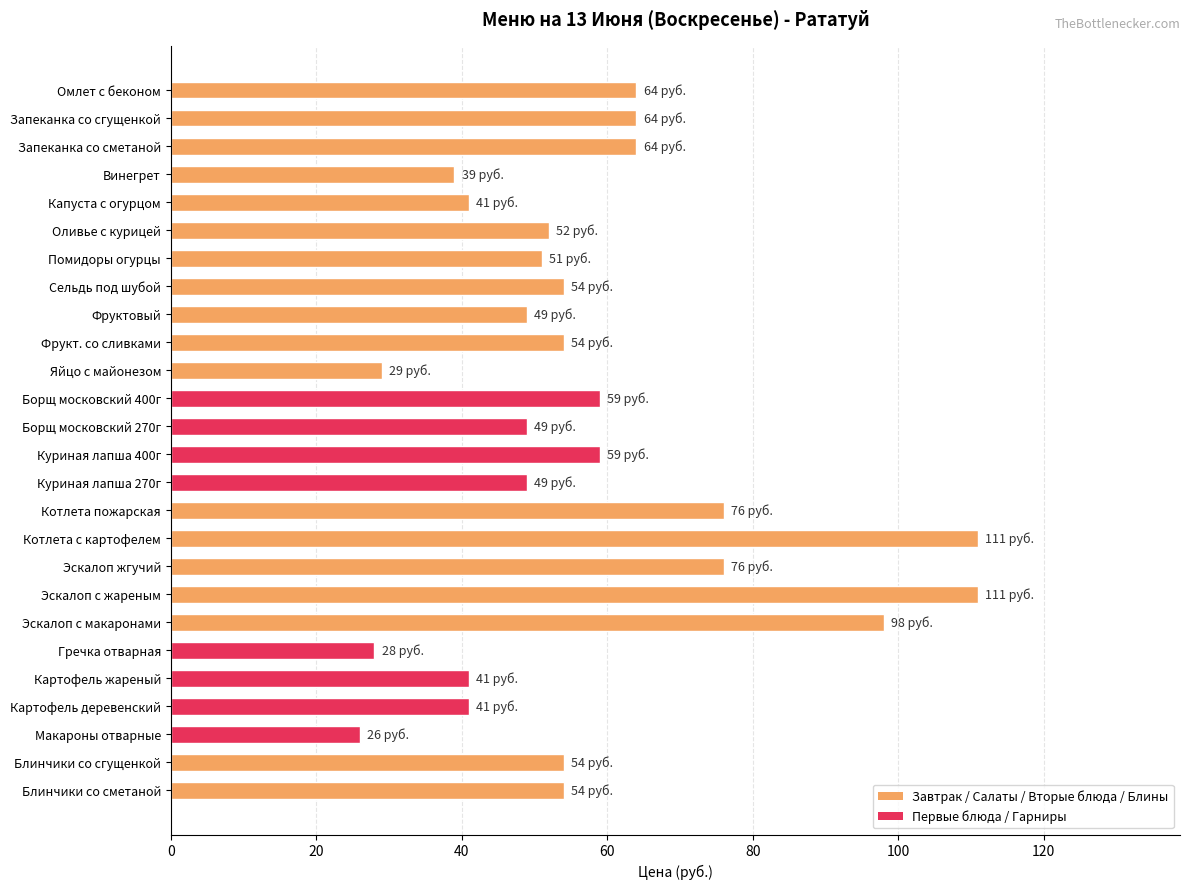

Is it true that the value at Макароны отварные is 37?

False